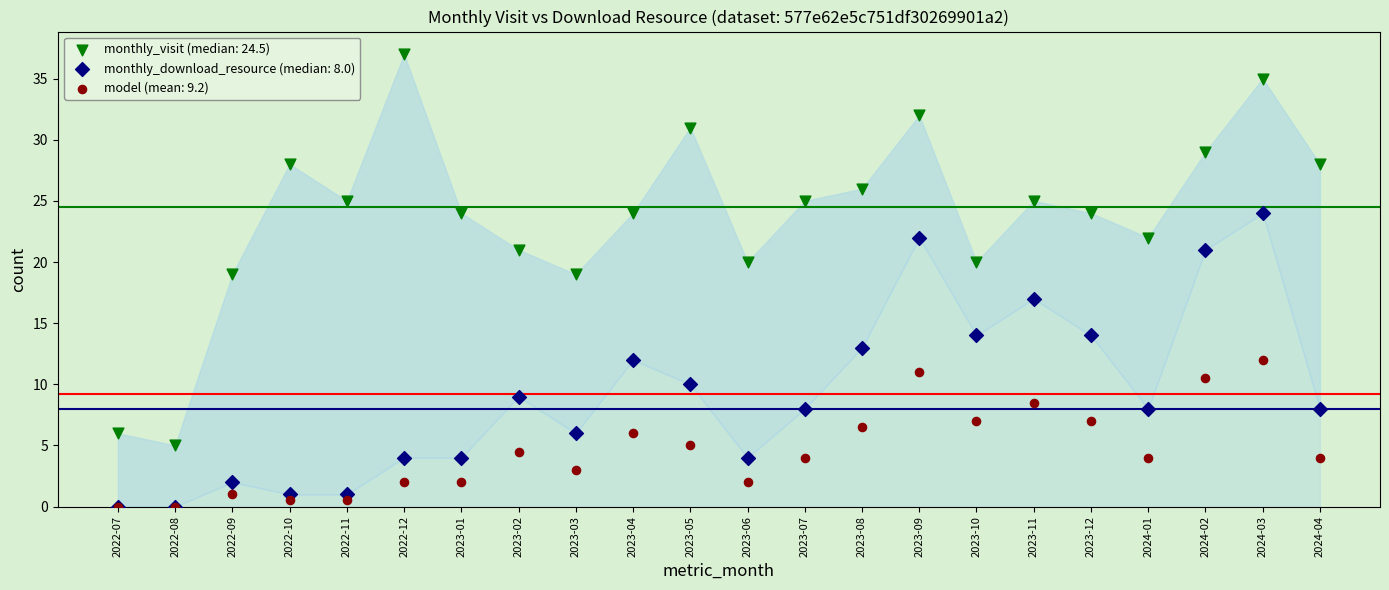

Which series reaches the maximum Y coordinate?

monthly_visit (median: 24.5)